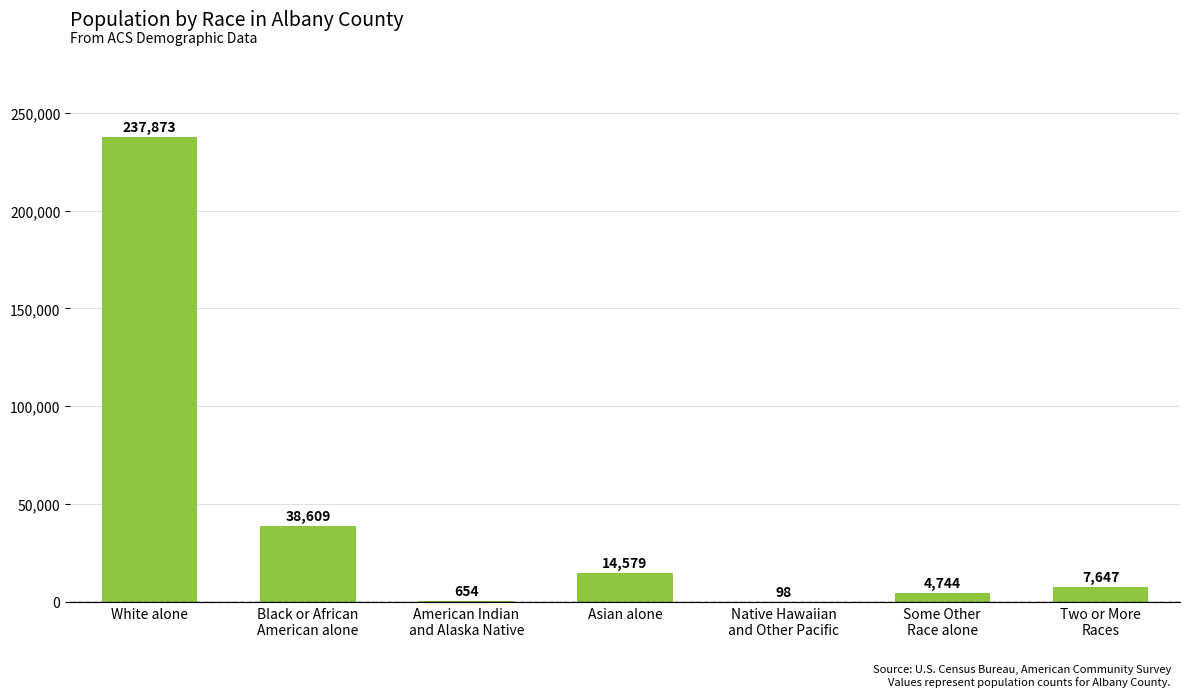

How many series are shown in this chart?

1